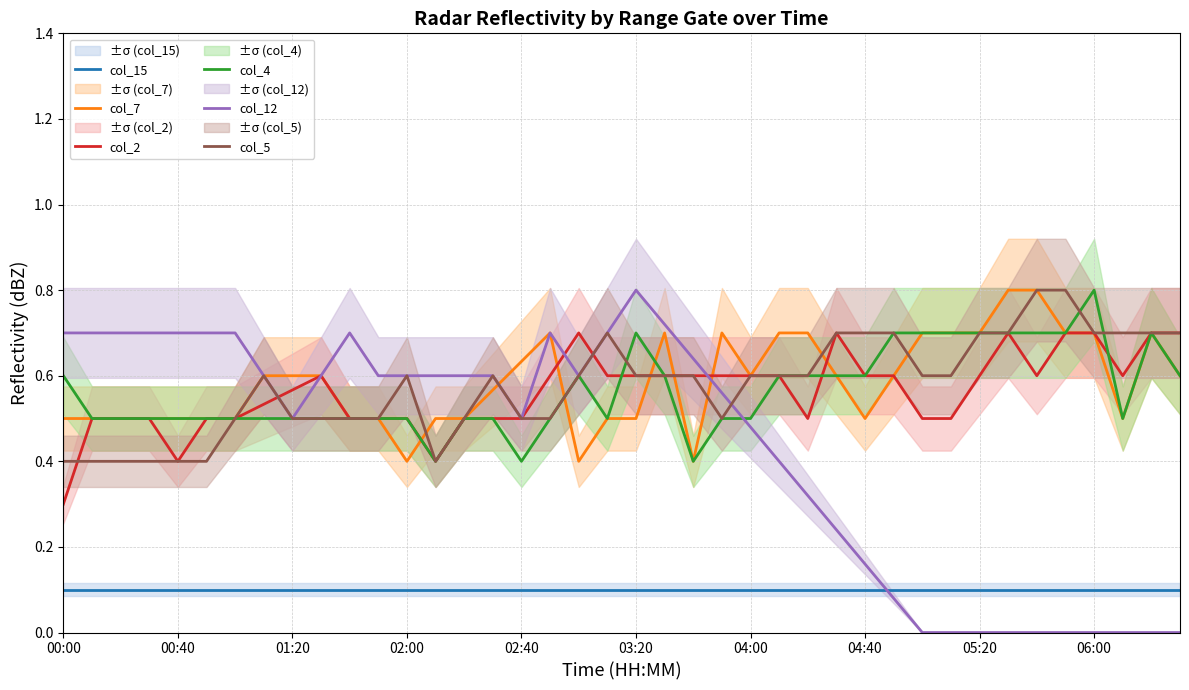

What is the minimum value for col_15?

0.1